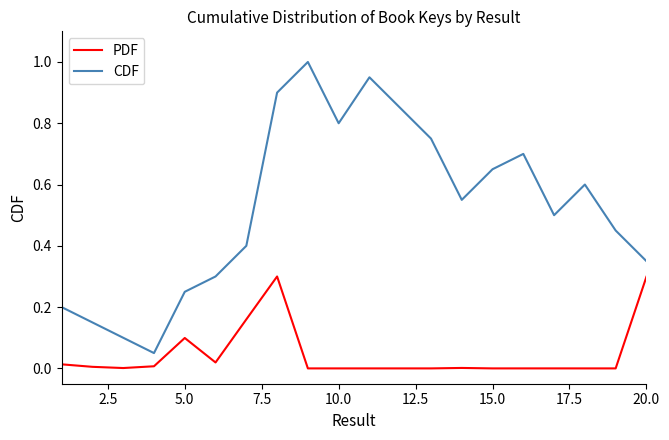

True or false: CDF has more than 0 interior local peaks.

True